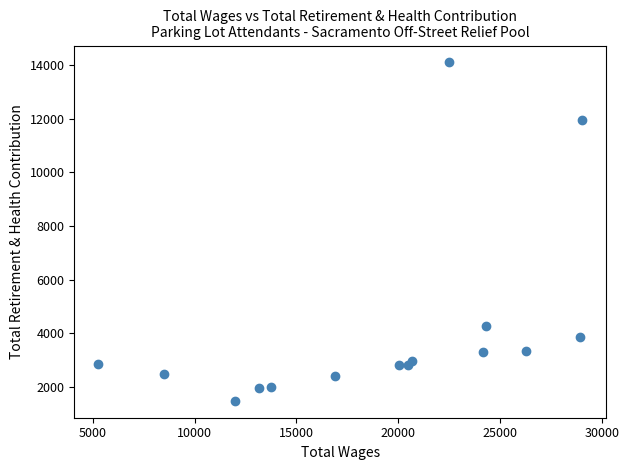

What is the range of Y values (max minus min)?

12633